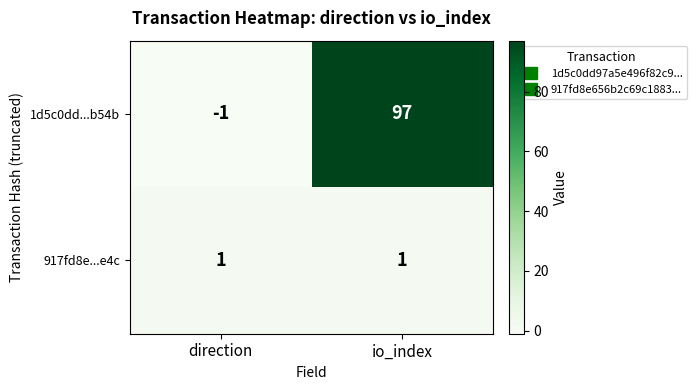

At which category is the sum across all series the highest?

io_index